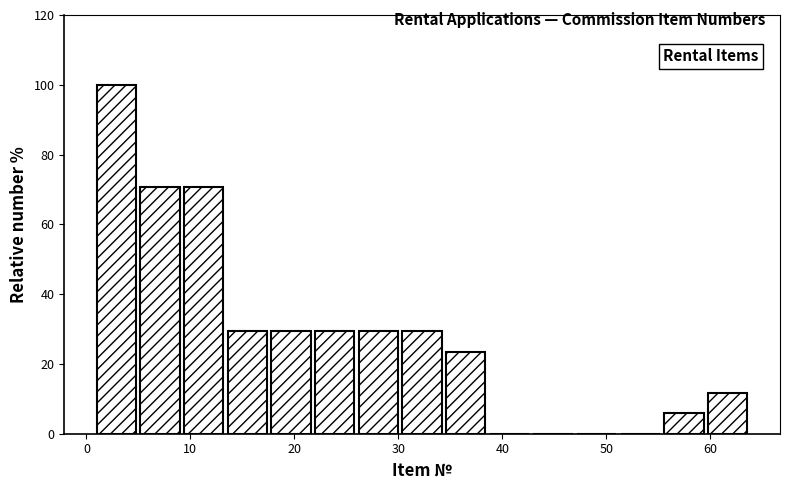

Which range on the x-axis has the tallest bar?

1.0 to 5.2